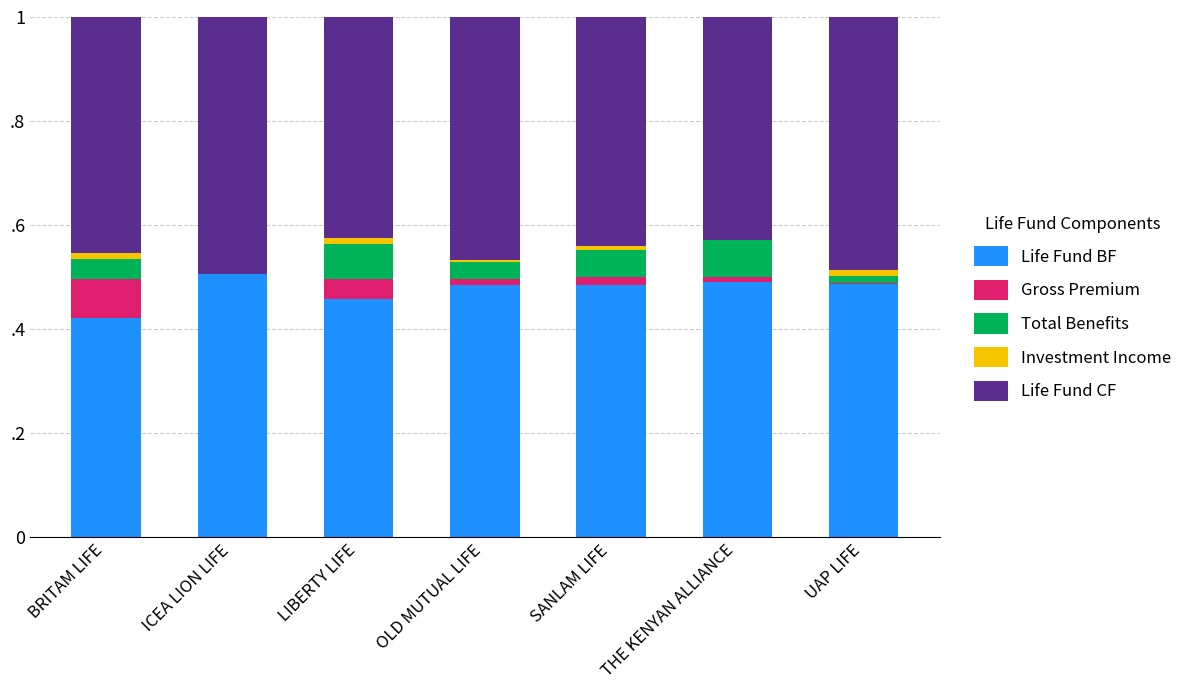

Reading left to right, list all the values displayed in this chart.

Life Fund BF: 0.4	0.5	0.5	0.5	0.5	0.5	0.5
Gross Premium: 0.1	0.0	0.0	0.0	0.0	0.0	0.0
Total Benefits: 0.0	0.0	0.1	0.0	0.1	0.1	0.0
Investment Income: 0.0	-0.0	0.0	0.0	0.0	0.0	0.0
Life Fund CF: 0.5	0.5	0.4	0.5	0.4	0.4	0.5